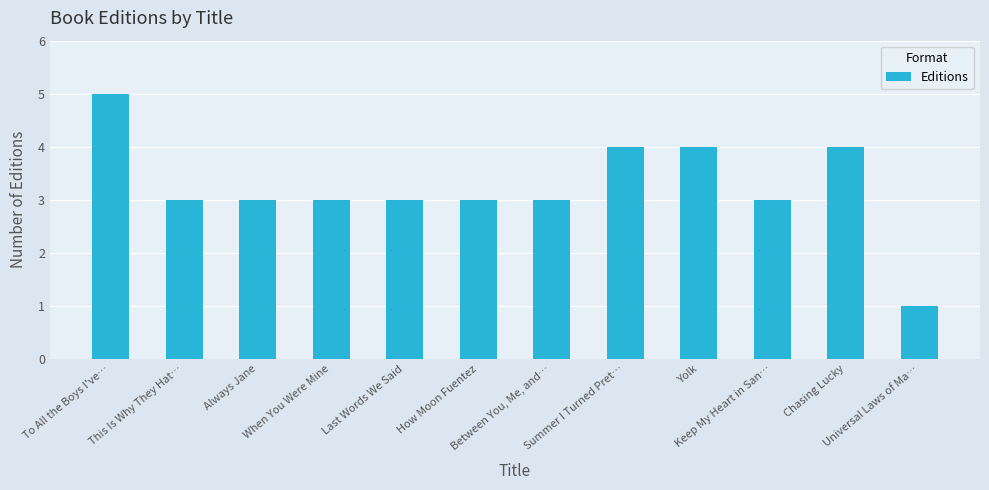

The chart shows a value of 3 at Last Words We Said. True or false?

True